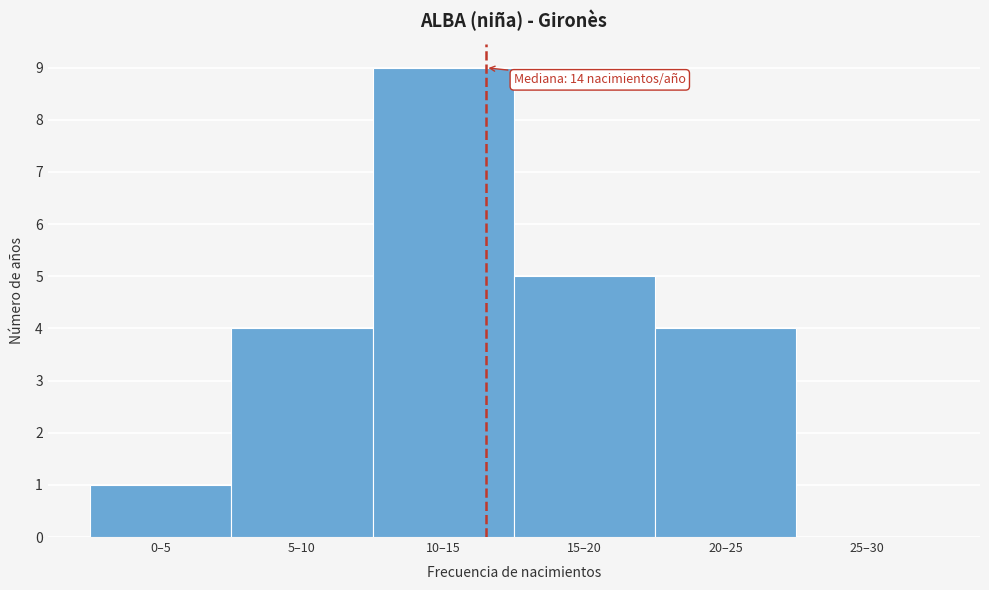

Reading right to left, what are all the values shown in this chart?

25–30=0	20–25=4	15–20=5	10–15=9	5–10=4	0–5=1